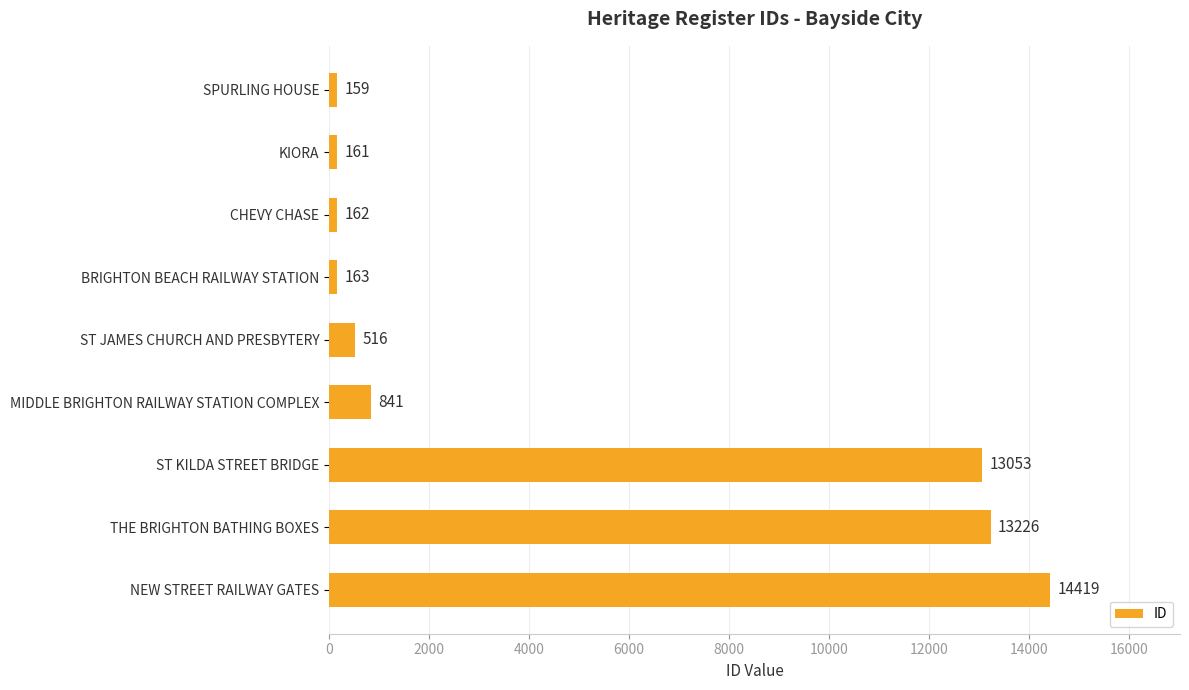

What is the change in value from ST KILDA STREET BRIDGE to THE BRIGHTON BATHING BOXES?

+173